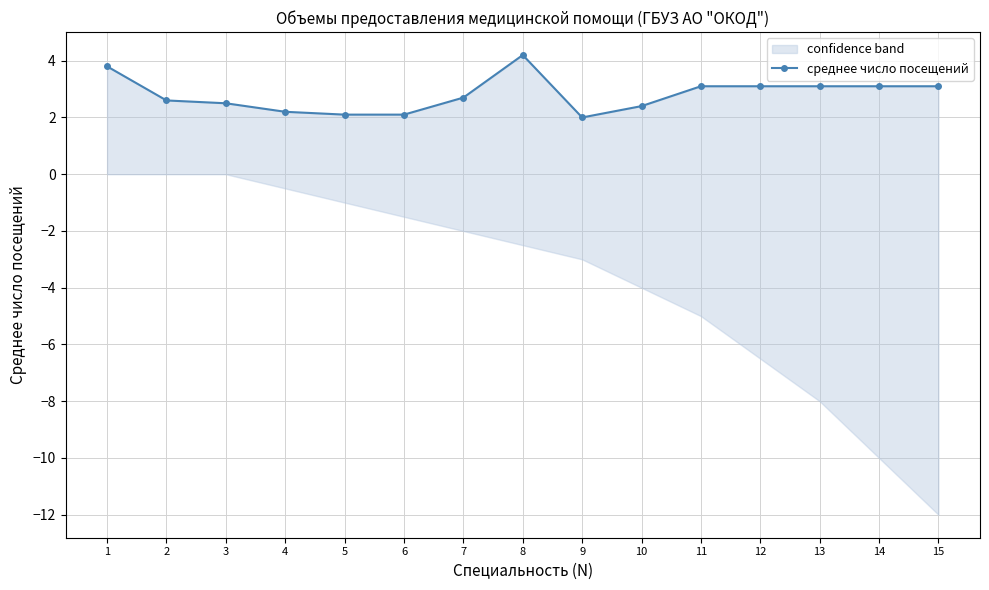

What is the difference between the maximum and minimum values?

2.2